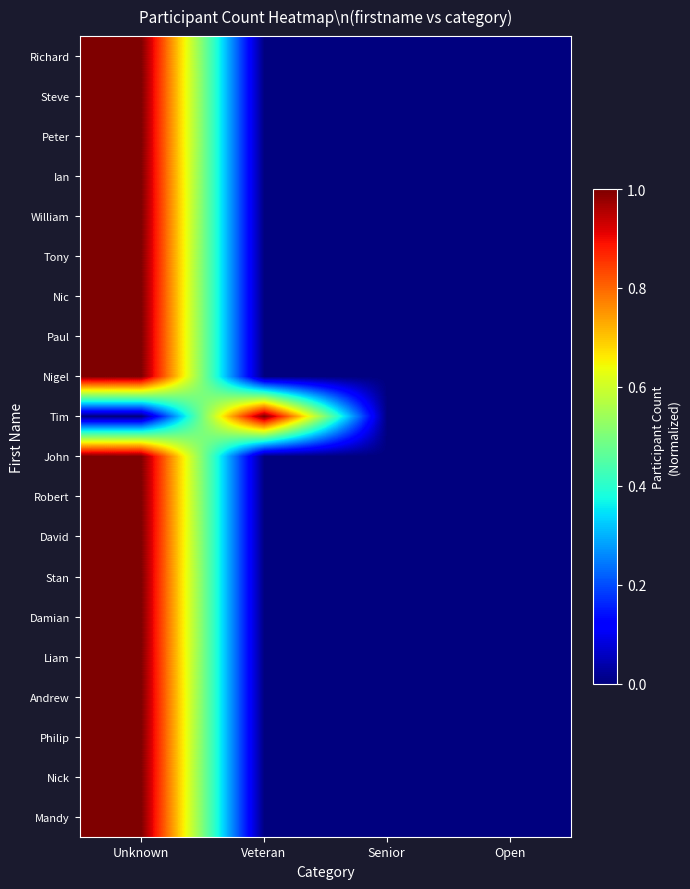

At which category is the sum across all series the highest?

Unknown